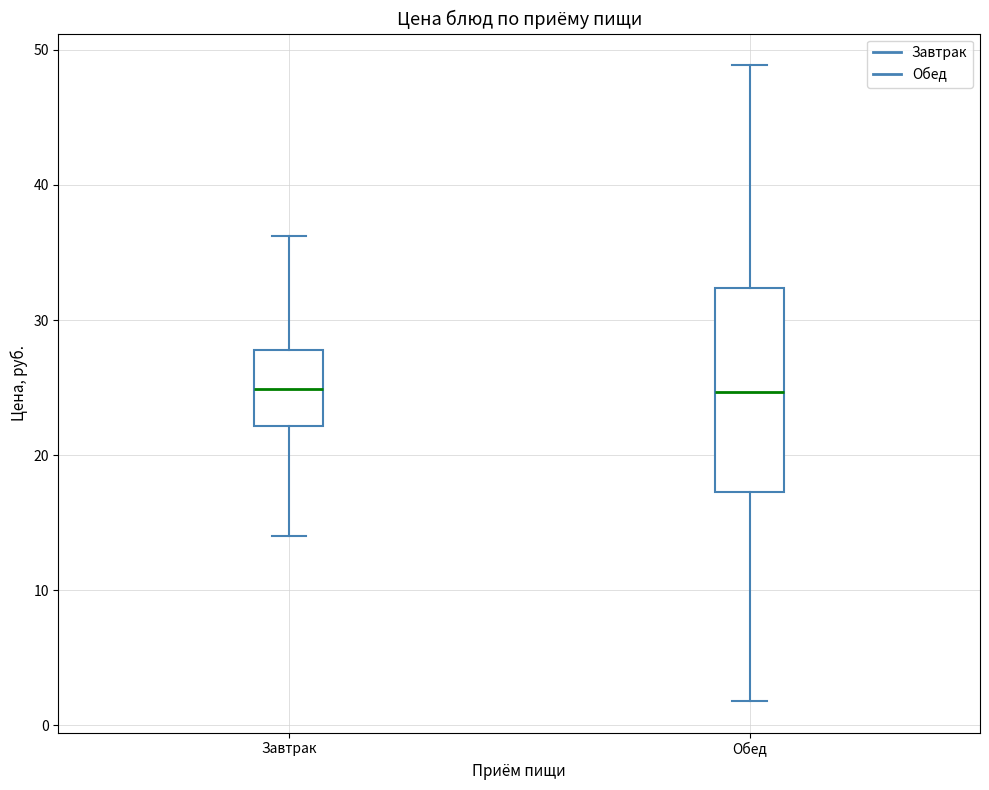

Reading left to right, transcribe this box plot: for each box, give where its median line is, the range the box spans, and where its two whiskers end, as read against the y-axis. The values are not printed on the chart, so give them approximately, as read against the axis.

Завтрак: median 25, box 22 to 28, whiskers 14 to 36
Обед: median 25, box 17 to 32, whiskers 2 to 49